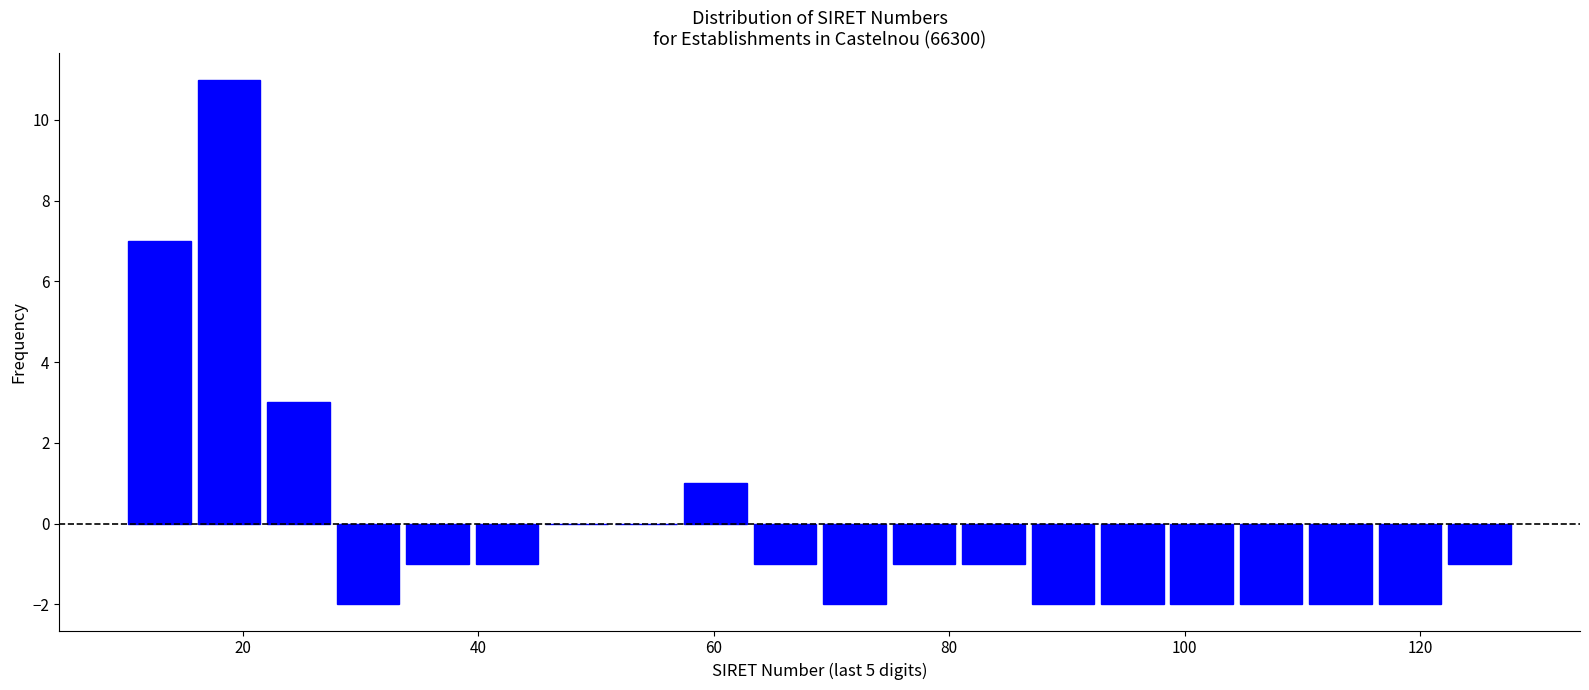

Around what value on the x-axis is the tallest bar? Give the approximate position of its centre, as read against the axis.

18